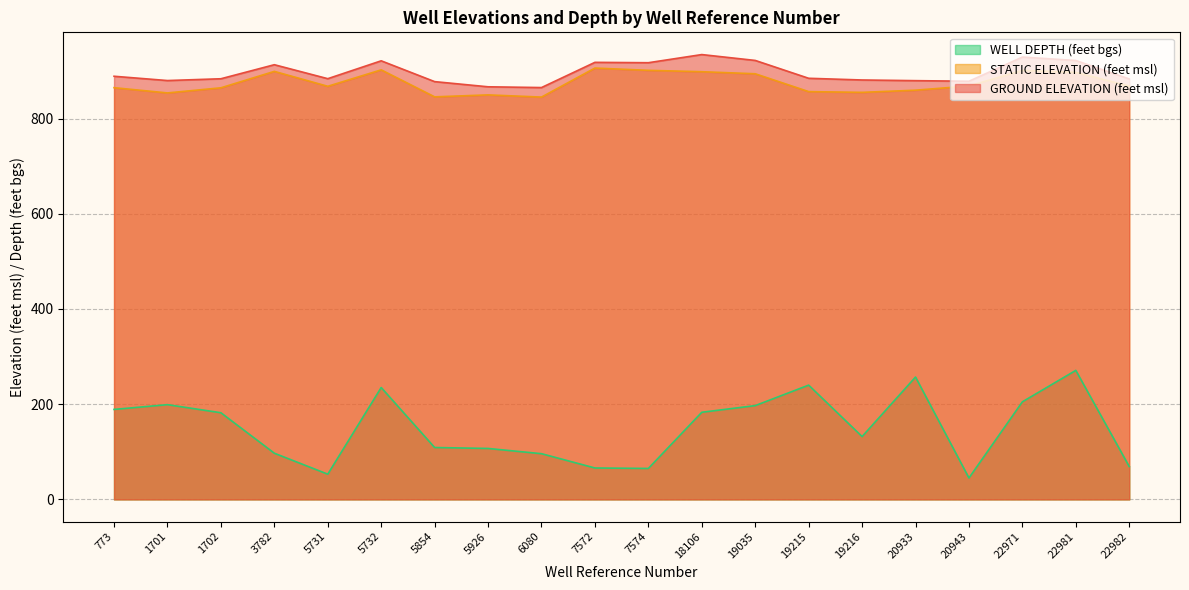

Where does the WELL DEPTH (feet bgs) series first go above 182?

773